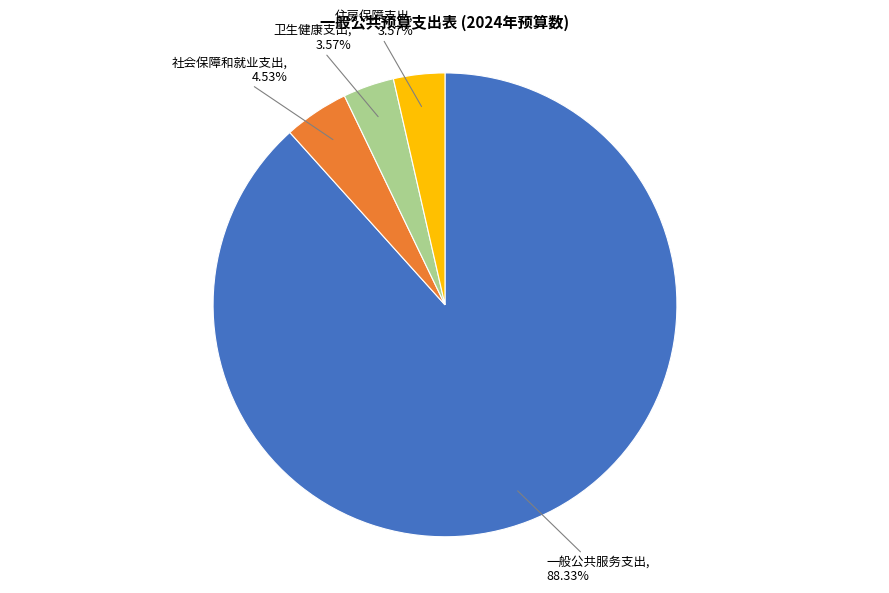

What percentage do 卫生健康支出 and 一般公共服务支出 together represent?

91.9%